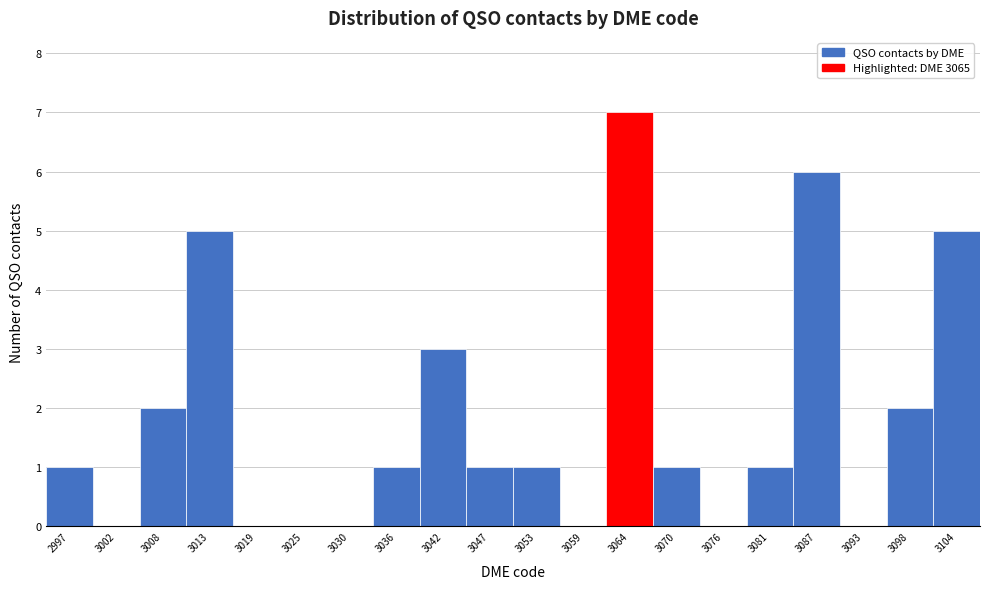

Reading right to left, extract all data points from this chart.

3104=5	3098=2	3093=0	3087=6	3081=1	3076=0	3070=1	3064=7	3059=0	3053=1	3047=1	3042=3	3036=1	3030=0	3025=0	3019=0	3013=5	3008=2	3002=0	2997=1